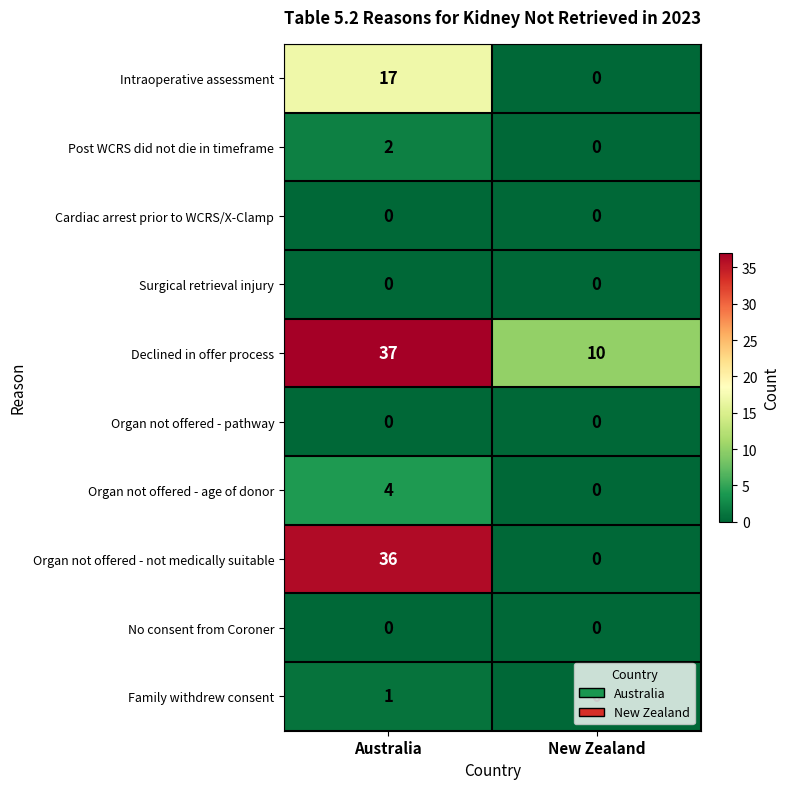

At how many categories does at least one series exceed 5?

2